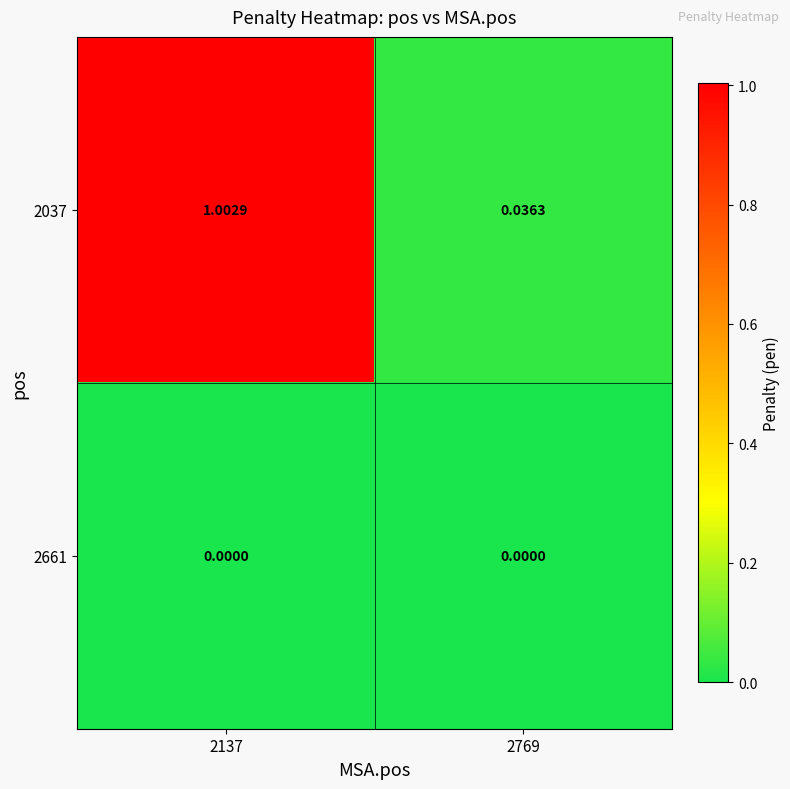

Which series has the largest range (max minus min)?

2037